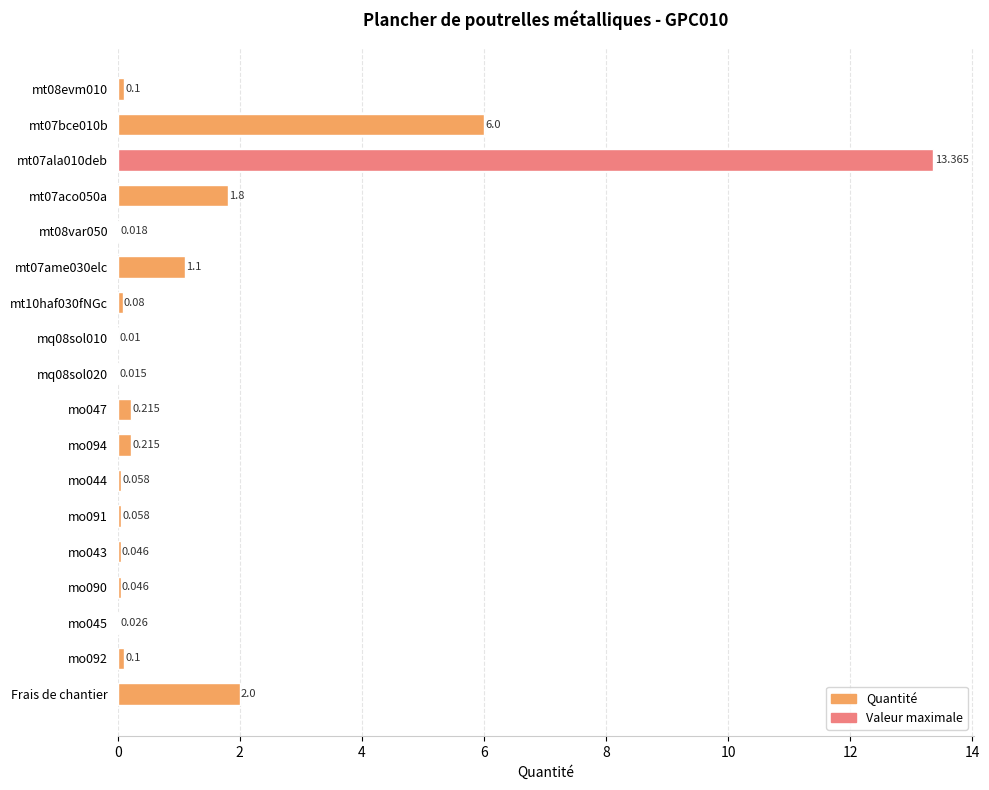

What is the greatest value displayed?

13.4